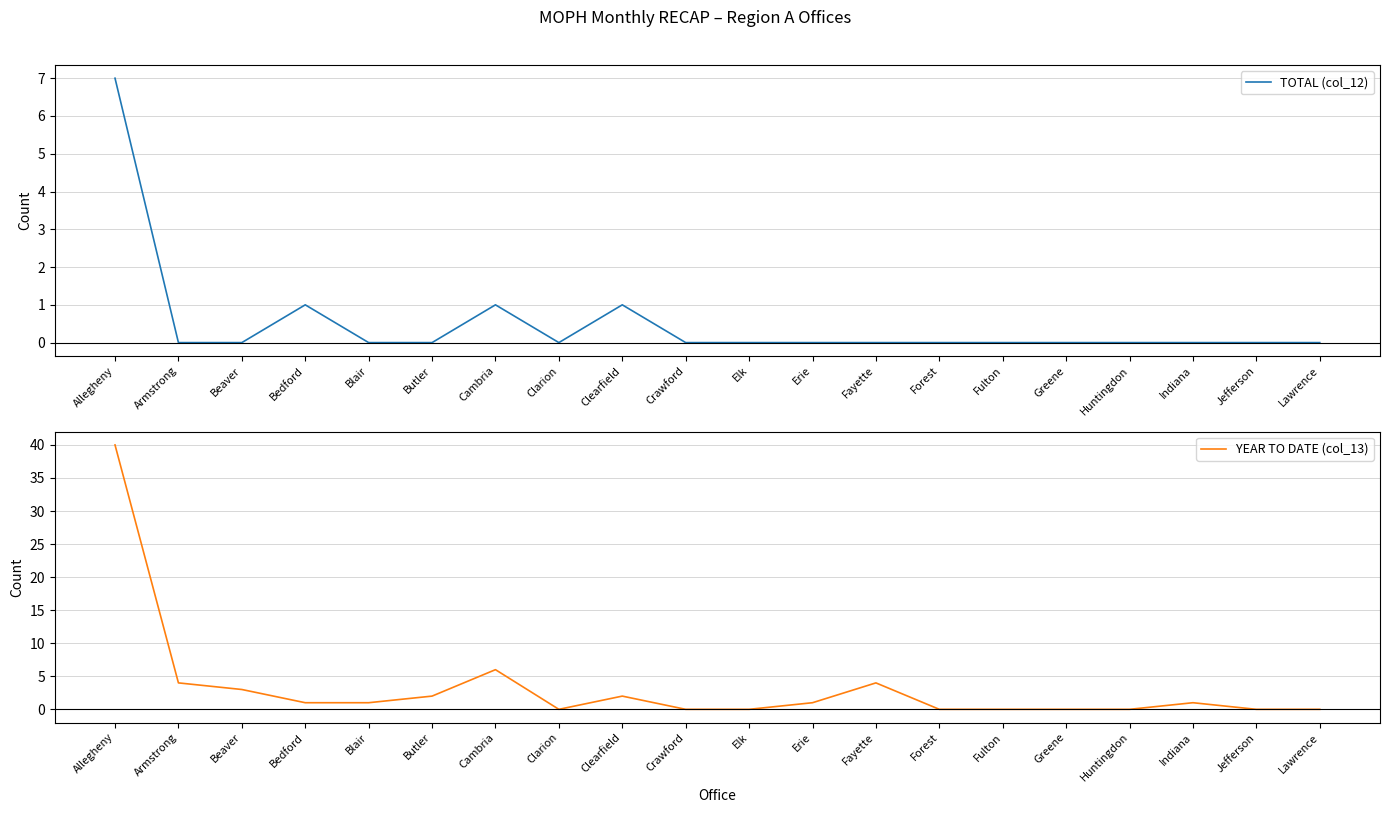

Is this an area chart (filled region under the line)?

No